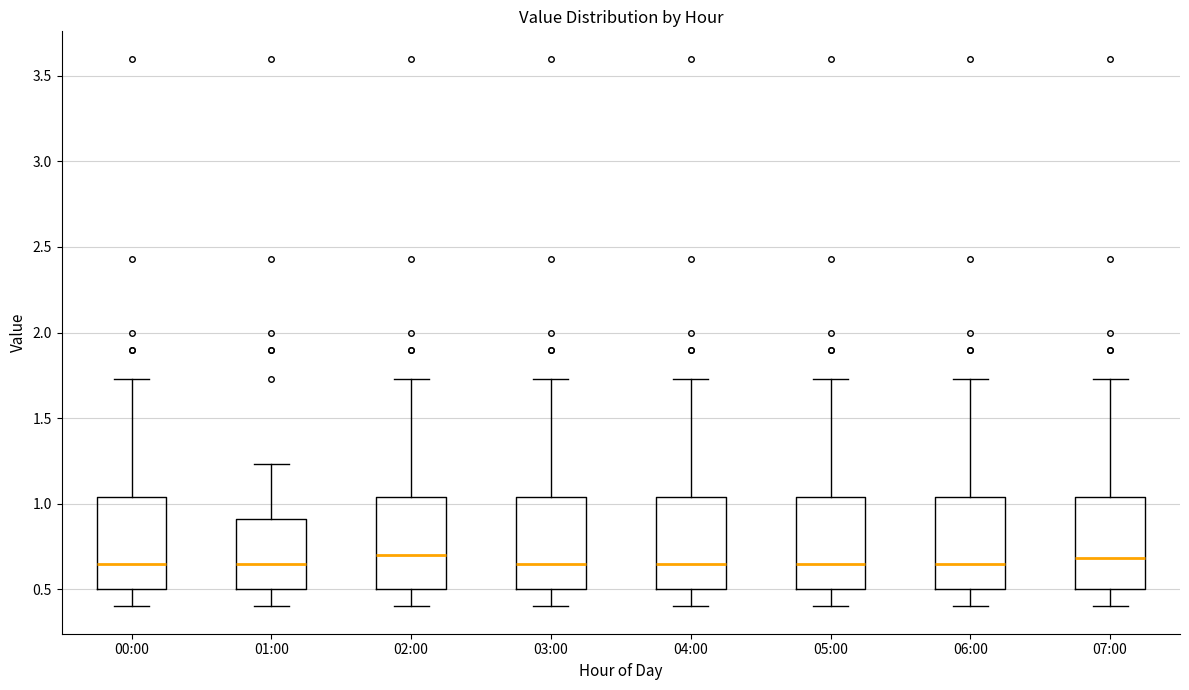

Reading left to right, transcribe this box plot: for each box, give where its median line is, the range the box spans, and where its two whiskers end, as read against the y-axis. The values are not printed on the chart, so give them approximately, as read against the axis.

00:00: median 0.65, box 0.50 to 1.05, whiskers 0.40 to 1.75
01:00: median 0.65, box 0.50 to 0.90, whiskers 0.40 to 1.25
02:00: median 0.70, box 0.50 to 1.05, whiskers 0.40 to 1.75
03:00: median 0.65, box 0.50 to 1.05, whiskers 0.40 to 1.75
04:00: median 0.65, box 0.50 to 1.05, whiskers 0.40 to 1.75
05:00: median 0.65, box 0.50 to 1.05, whiskers 0.40 to 1.75
06:00: median 0.65, box 0.50 to 1.05, whiskers 0.40 to 1.75
07:00: median 0.70, box 0.50 to 1.05, whiskers 0.40 to 1.75